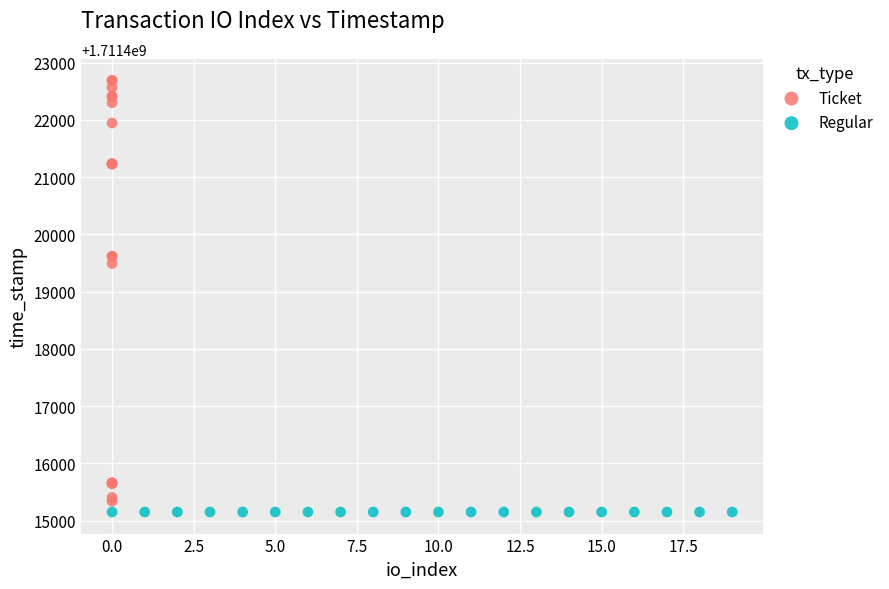

Which series reaches the maximum Y coordinate?

Ticket